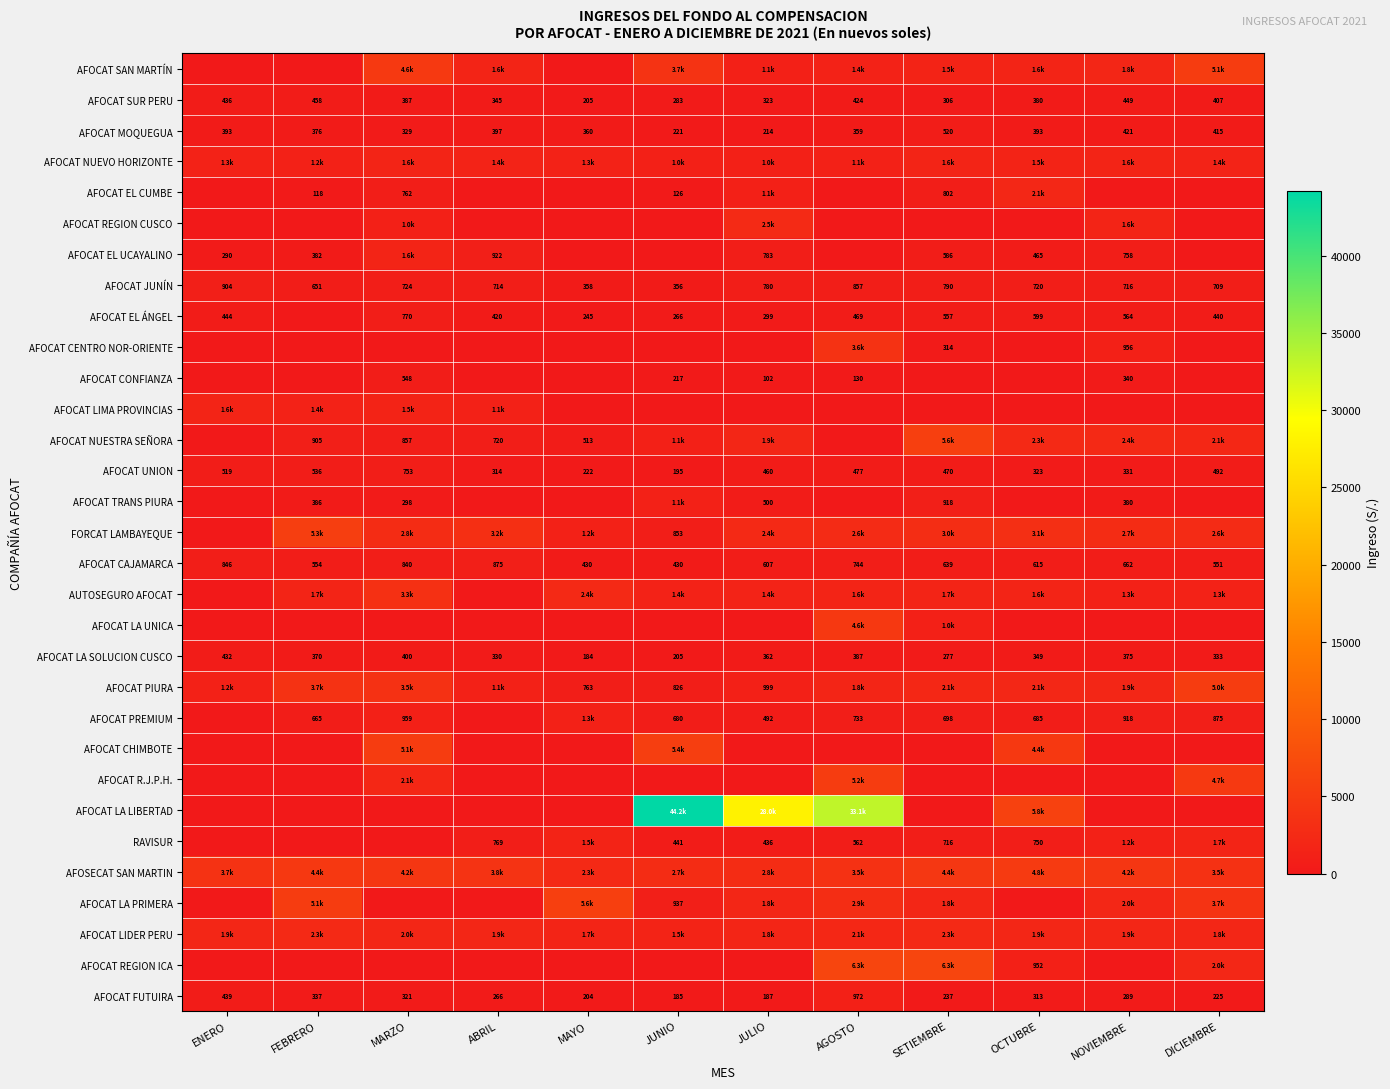

Rank the categories by AFOCAT SUR PERU value from highest to lowest.

FEBRERO, NOVIEMBRE, ENERO, AGOSTO, DICIEMBRE, MARZO, OCTUBRE, ABRIL, JULIO, SETIEMBRE, JUNIO, MAYO